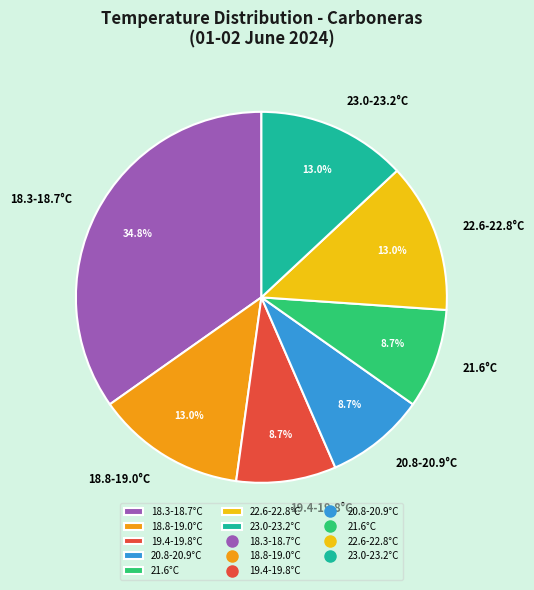

Does 22.6-22.8°C account for over 50% of the chart?

No